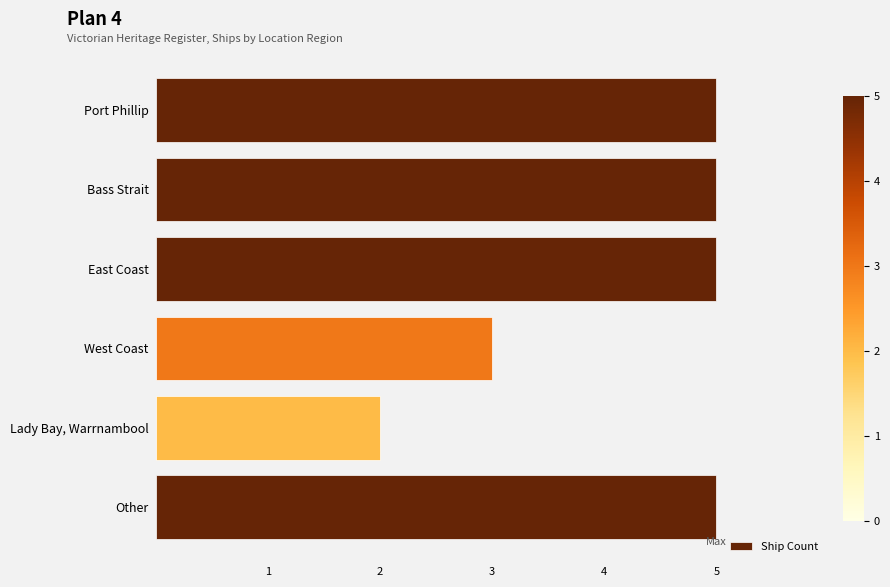

Which label corresponds to the smallest value in the chart?

Lady Bay, Warrnambool